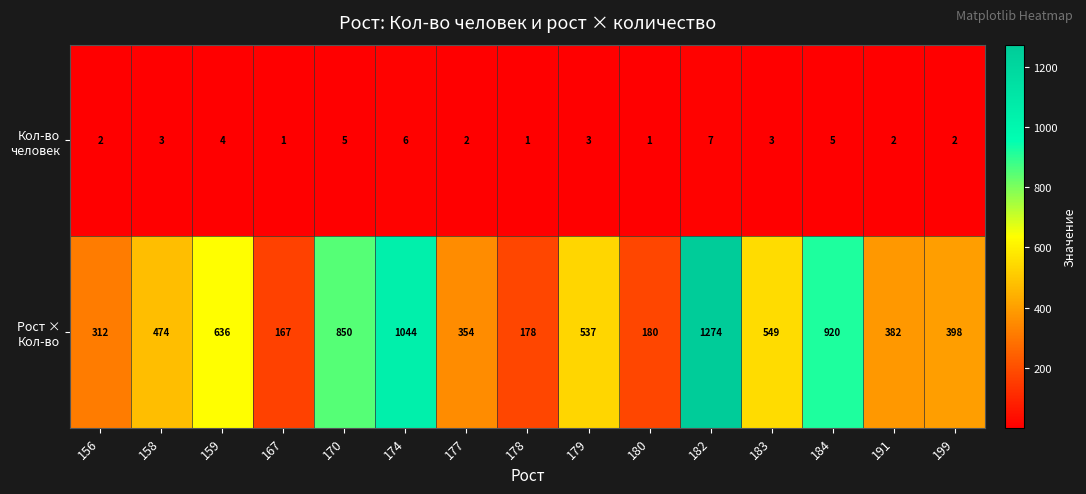

What is the total value across all series at 170?

855